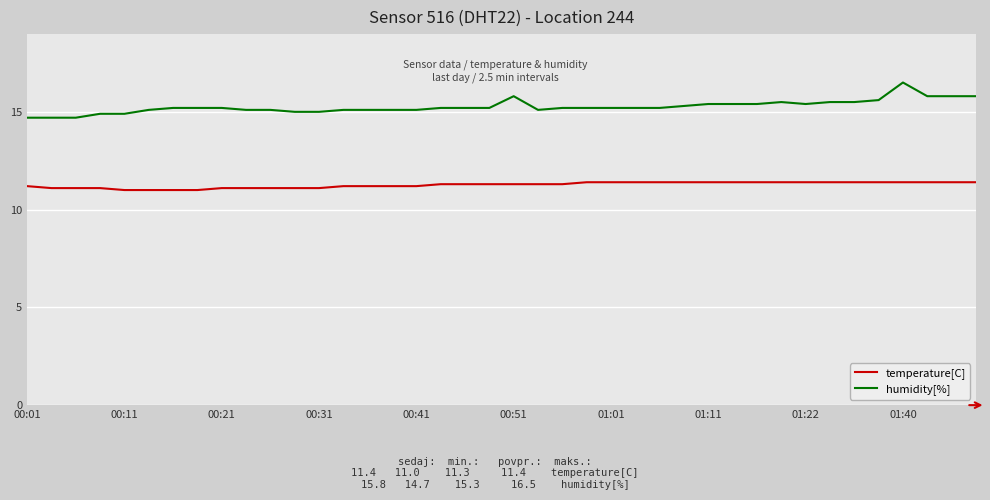

True or false: humidity[%] and temperature[C] cross at least once.

False